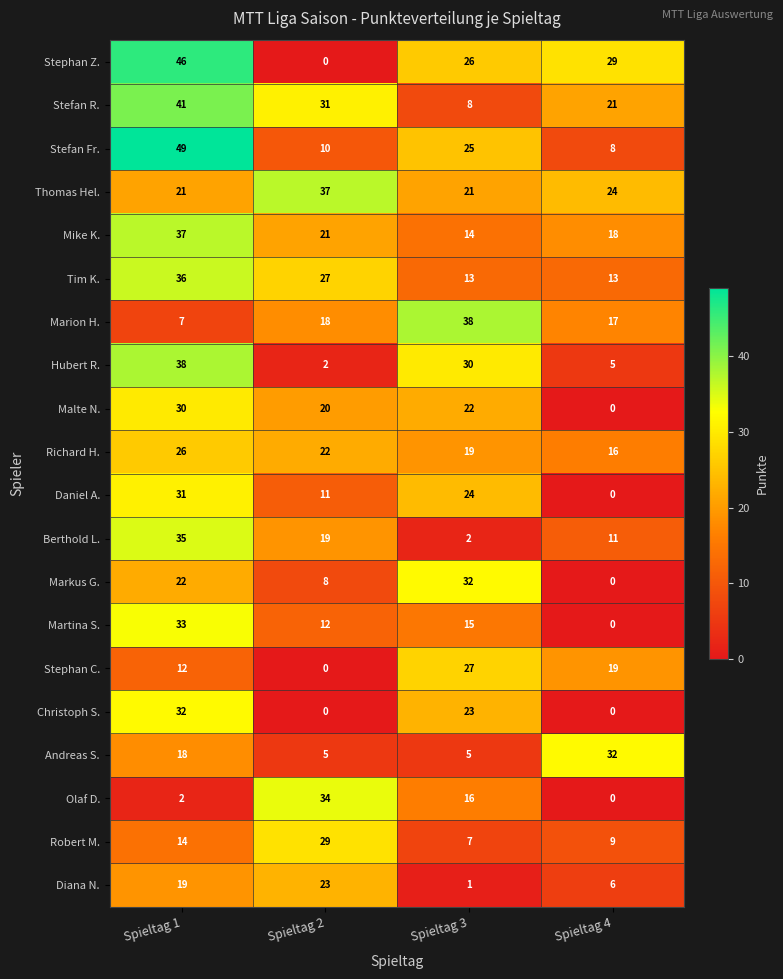

Which series has the largest total across all categories?

Thomas Hel.